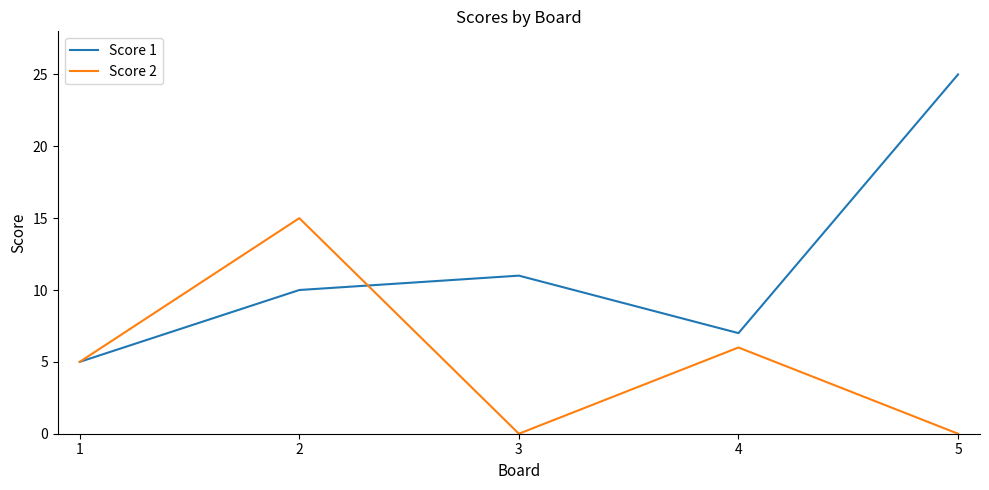

What is the total value across all series at 1?

10